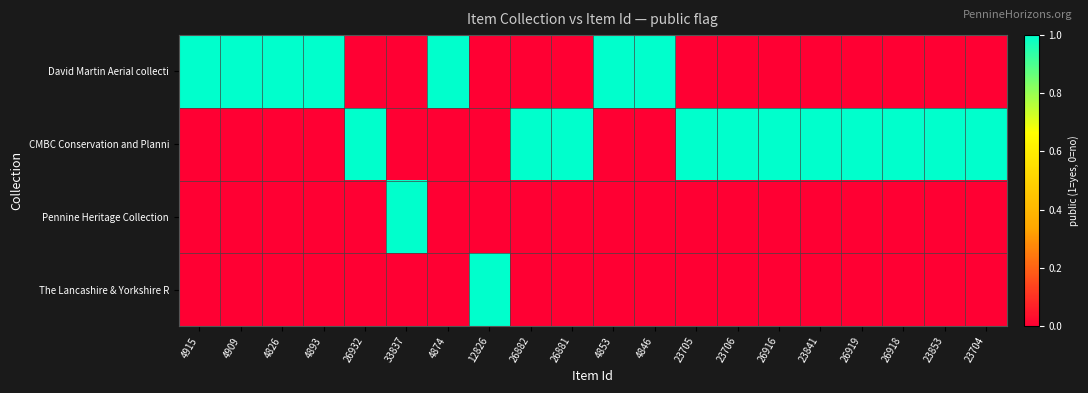

Reading right to left, extract all data points from this chart.

David Martin Aerial collecti: 23704=0	23853=0	26918=0	26919=0	23841=0	26916=0	23706=0	23705=0	4846=1	4853=1	26881=0	26882=0	12826=0	4874=1	33837=0	26932=0	4893=1	4826=1	4909=1	4915=1
CMBC Conservation and Planni: 23704=1	23853=1	26918=1	26919=1	23841=1	26916=1	23706=1	23705=1	4846=0	4853=0	26881=1	26882=1	12826=0	4874=0	33837=0	26932=1	4893=0	4826=0	4909=0	4915=0
Pennine Heritage Collection: 23704=0	23853=0	26918=0	26919=0	23841=0	26916=0	23706=0	23705=0	4846=0	4853=0	26881=0	26882=0	12826=0	4874=0	33837=1	26932=0	4893=0	4826=0	4909=0	4915=0
The Lancashire & Yorkshire R: 23704=0	23853=0	26918=0	26919=0	23841=0	26916=0	23706=0	23705=0	4846=0	4853=0	26881=0	26882=0	12826=1	4874=0	33837=0	26932=0	4893=0	4826=0	4909=0	4915=0